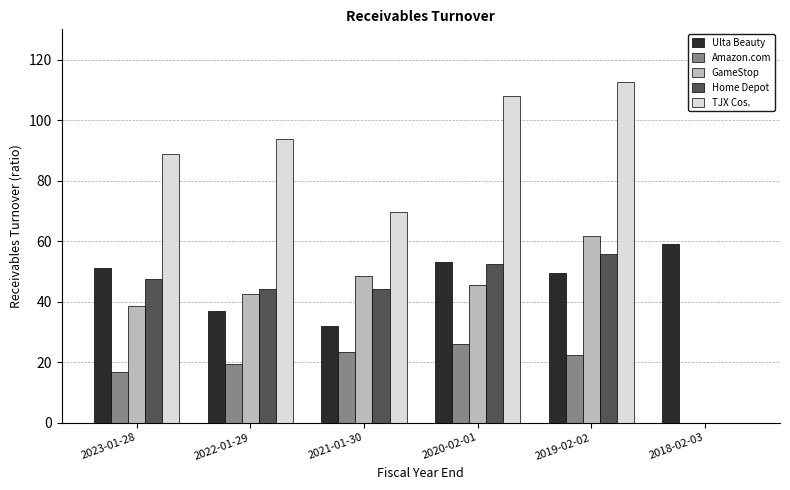

Between 2023-01-28 and 2018-02-03, which series saw the biggest shift?

TJX Cos.